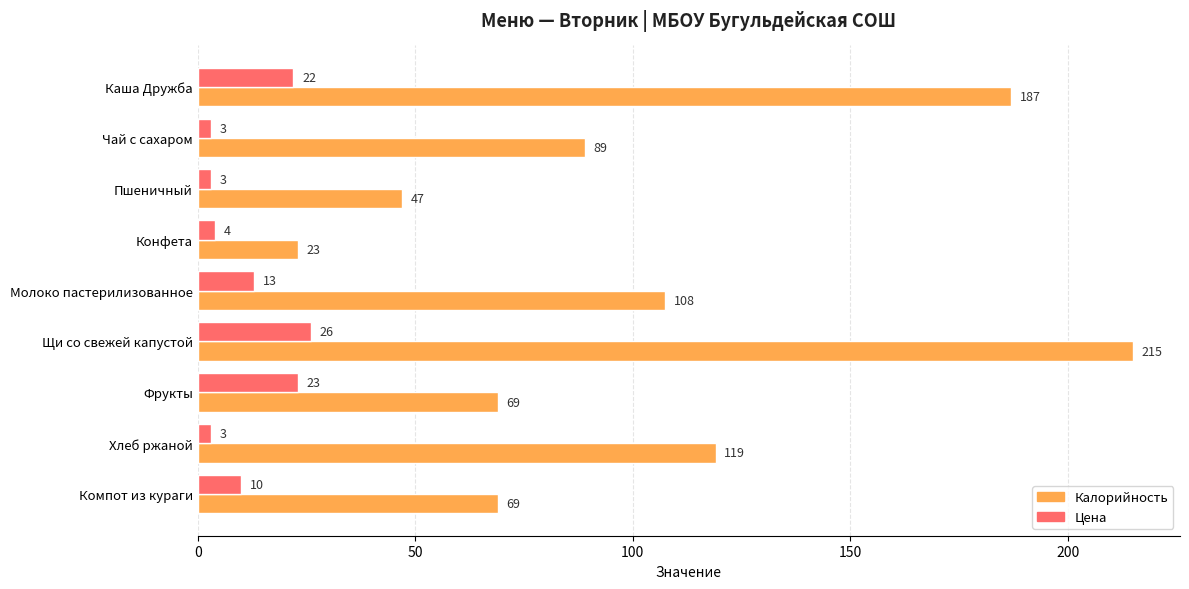

Which category has the highest value across all series?

Щи со свежей капустой